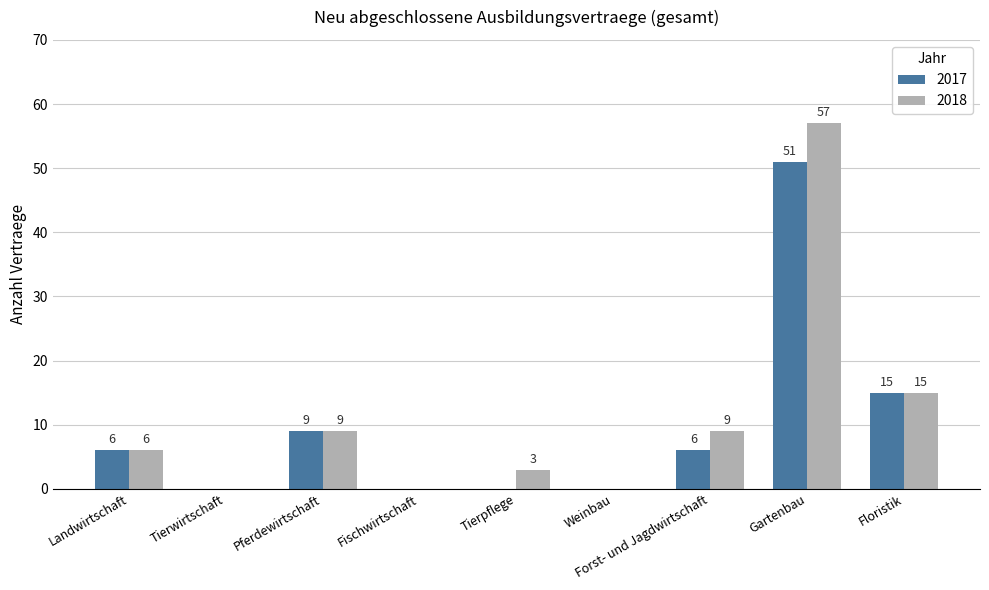

Which series has the largest range (max minus min)?

2018